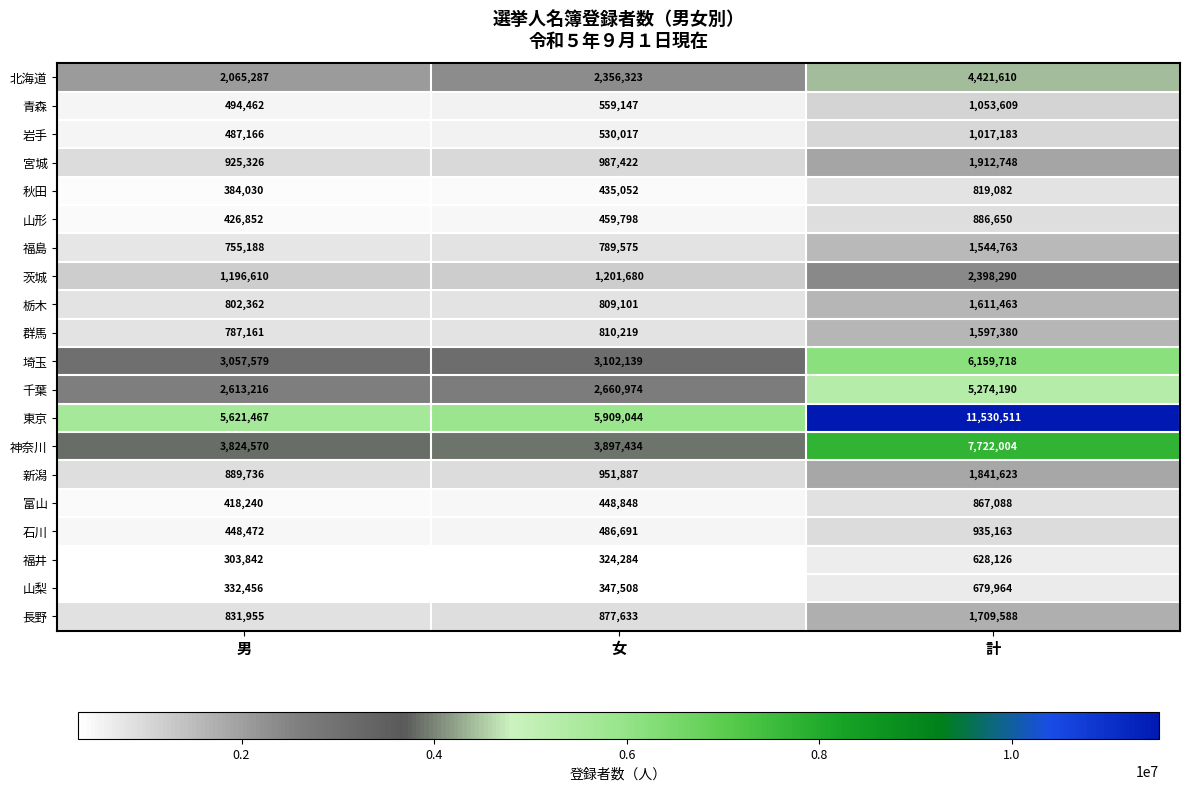

What is the difference between the highest and lowest values at 男?

5317625